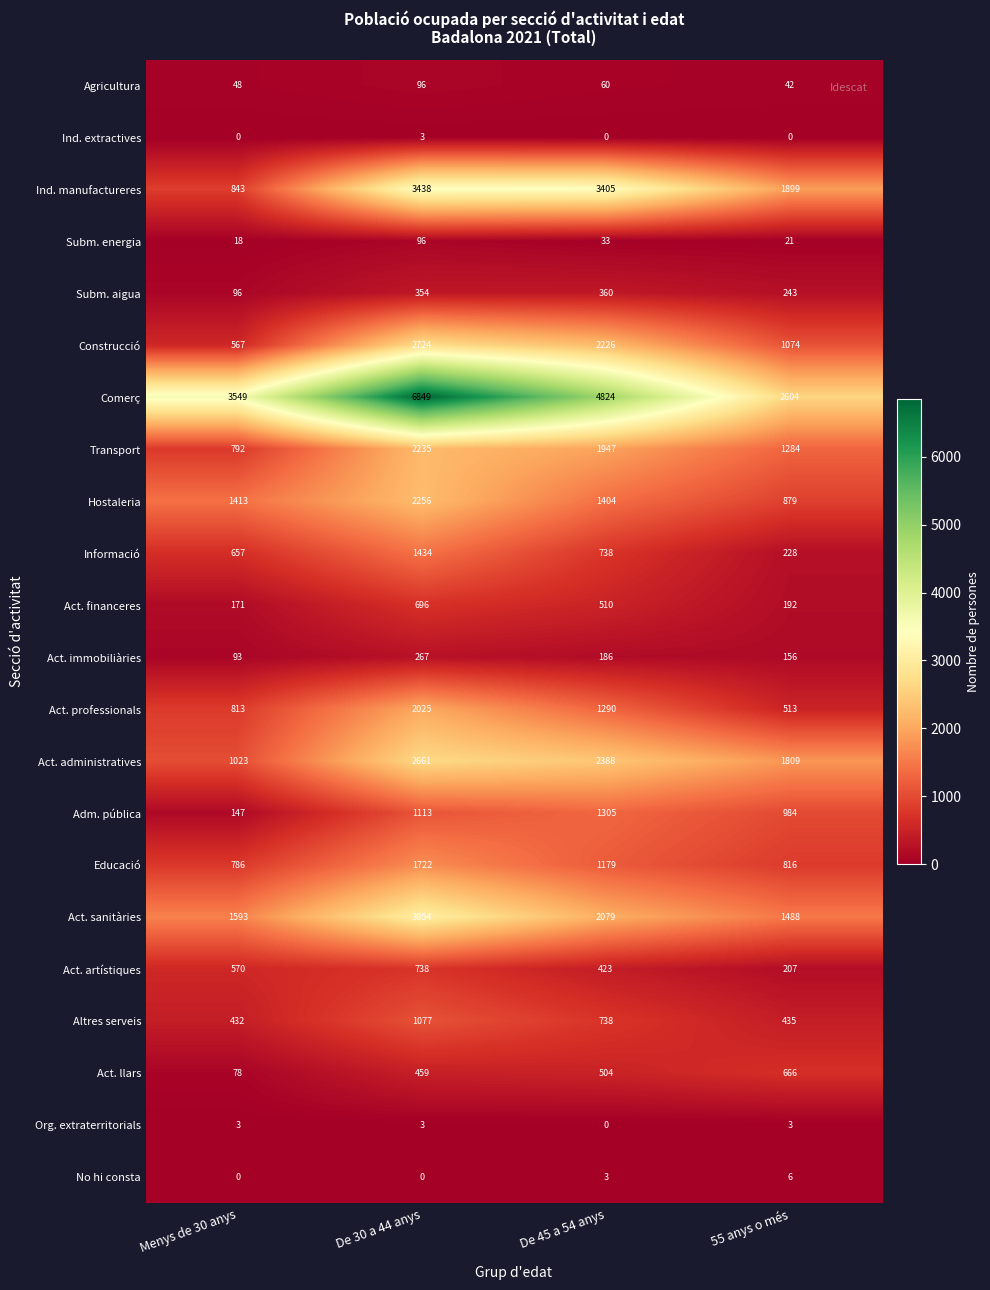

Is it true that Act. immobiliàries equals 93 at Menys de 30 anys?

True